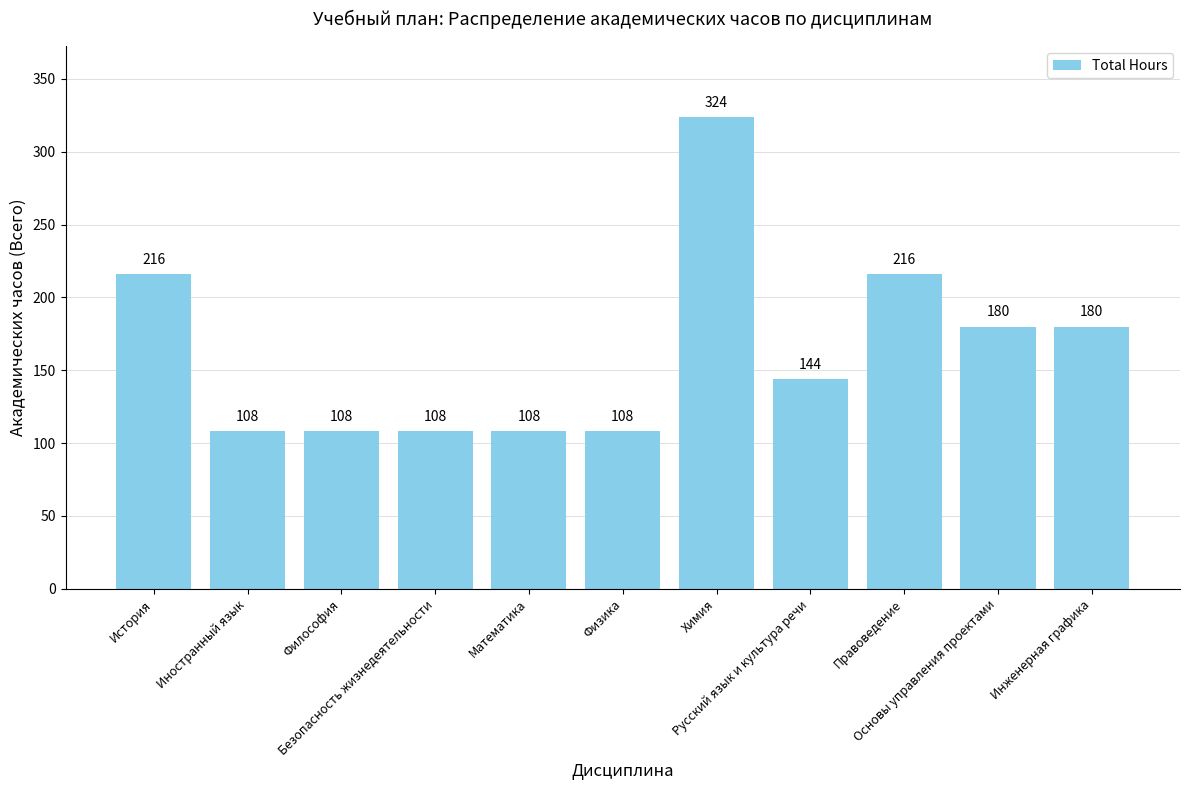

What is the ratio of the value at Безопасность жизнедеятельности to the value at Философия?

1.0